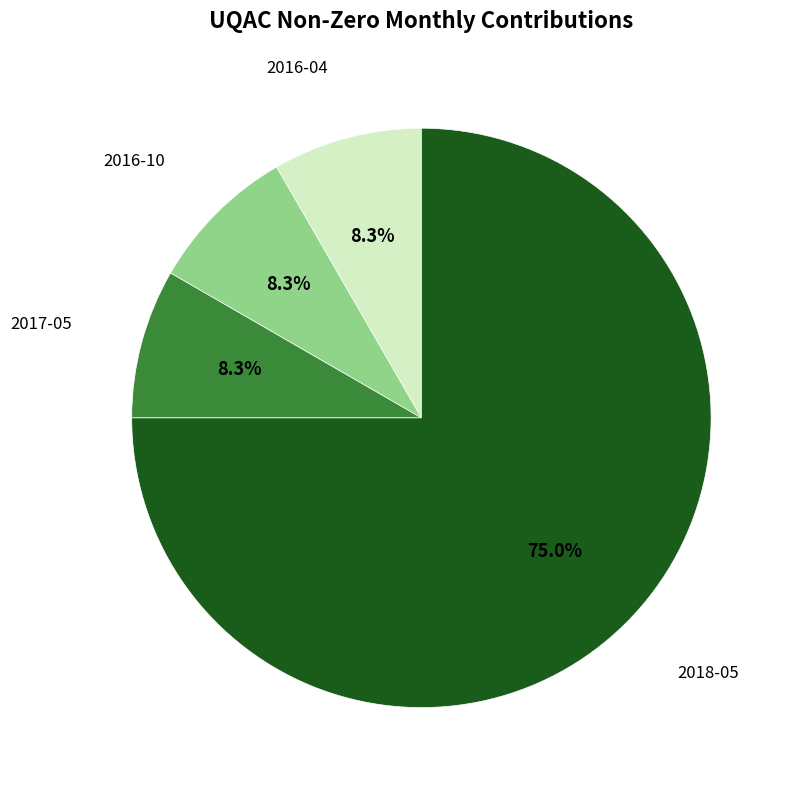

Is there any slice that represents more than half of the pie?

Yes